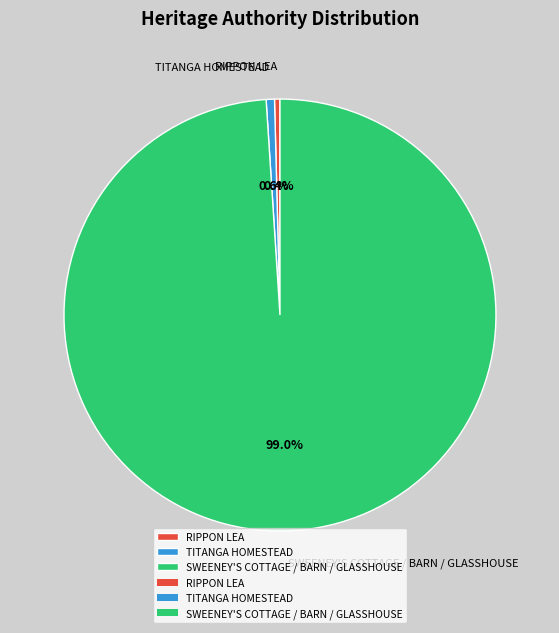

Is there a majority slice in this chart?

Yes